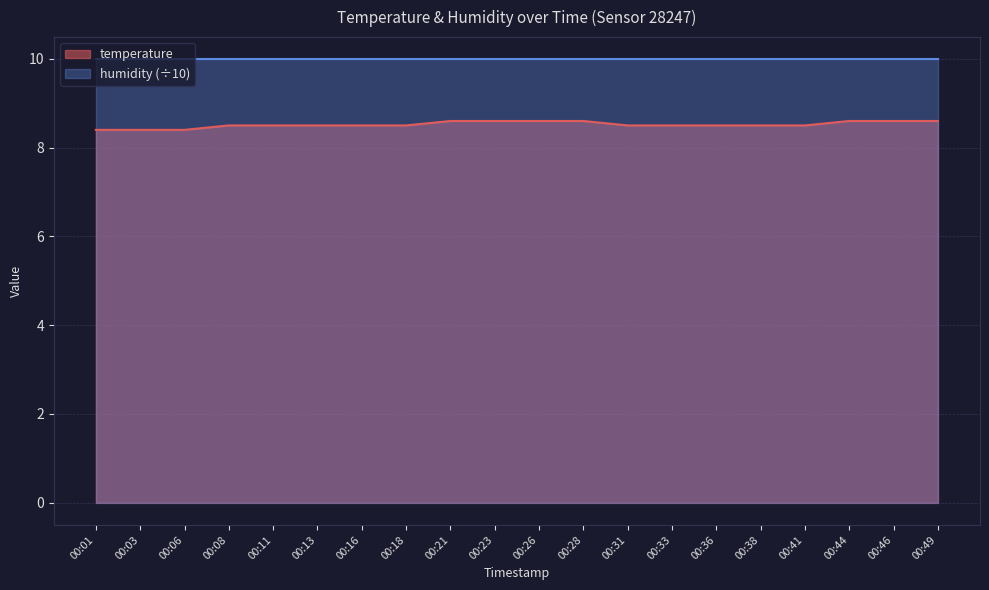

Between 00:44 and 00:08, which is larger?

00:44